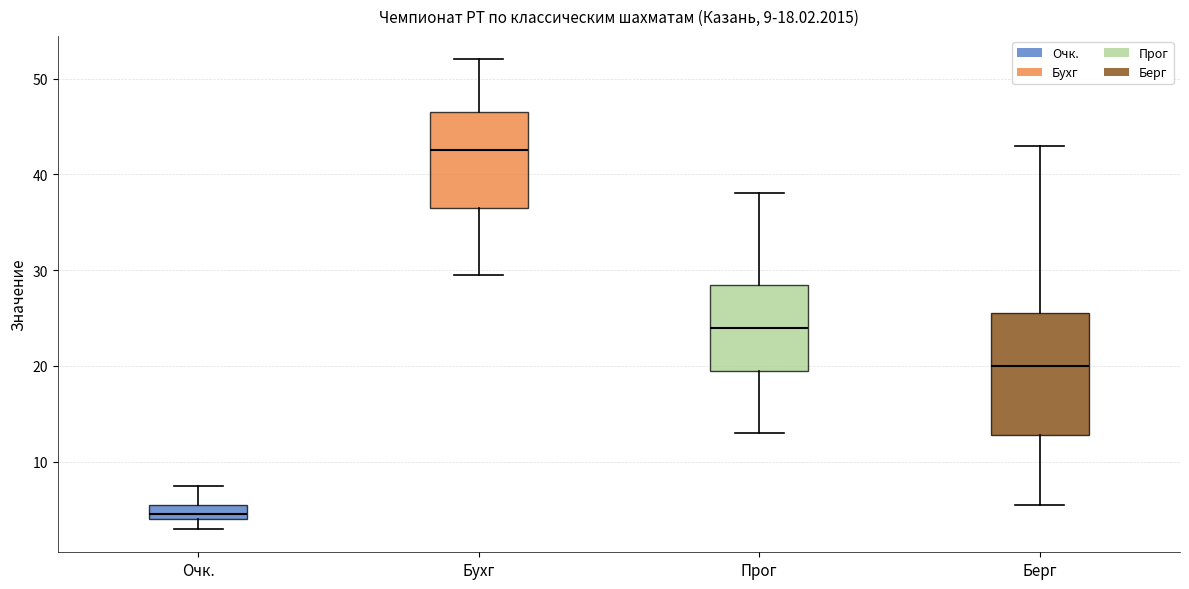

Which box has the highest median line?

Бухг